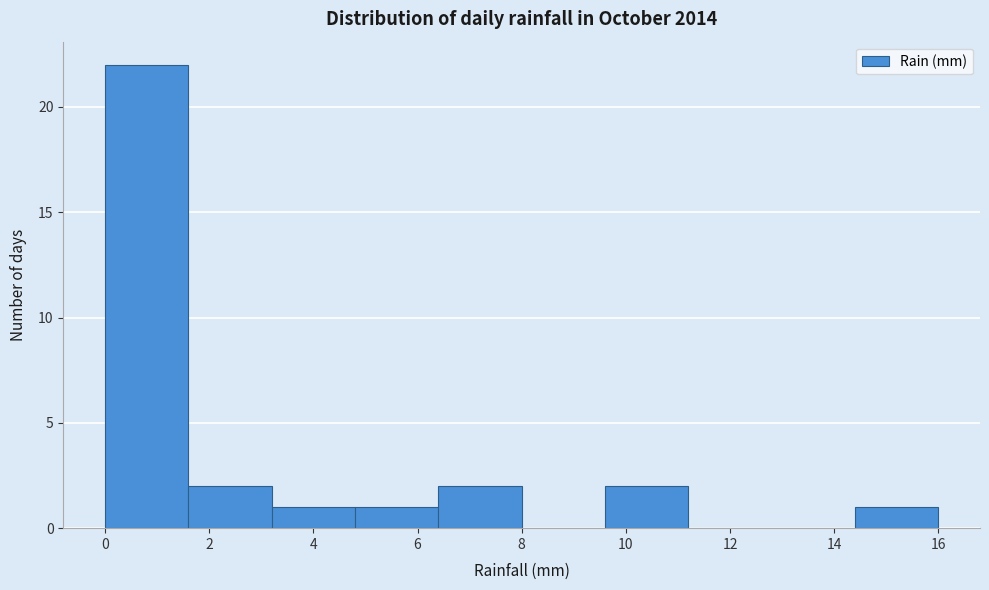

Reading left to right, transcribe this chart: for each bar, give the range it covers on the x-axis and its height. The values are not printed on the chart, so give them approximately, as read against the axis.

0.0 to 1.6: 22
1.6 to 3.2: 2
3.2 to 4.8: 1
4.8 to 6.4: 1
6.4 to 8.0: 2
8.0 to 9.6: 0
9.6 to 11.2: 2
11.2 to 12.8: 0
12.8 to 14.4: 0
14.4 to 16.0: 1